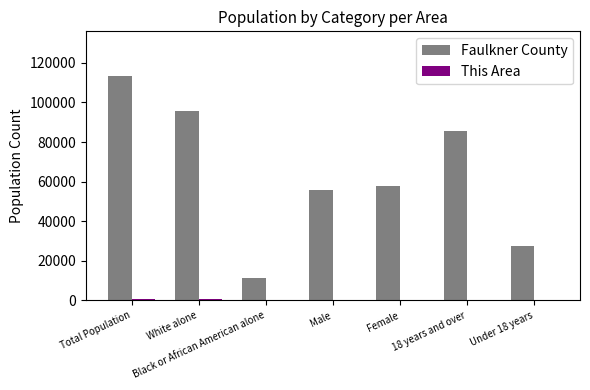

Does the chart contain stacked bars?

No